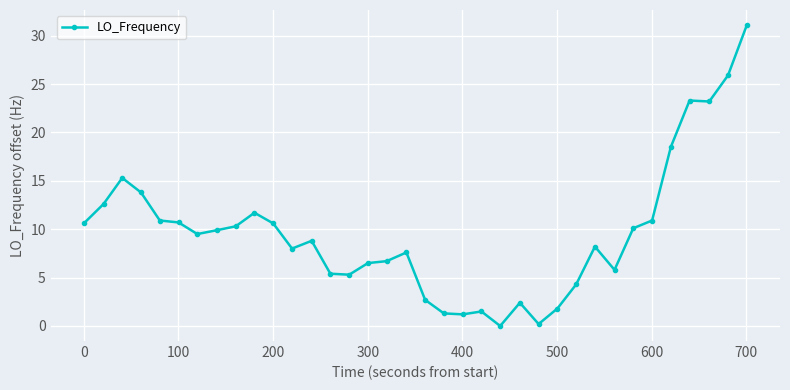

What is the difference between the maximum and minimum values?

31.1